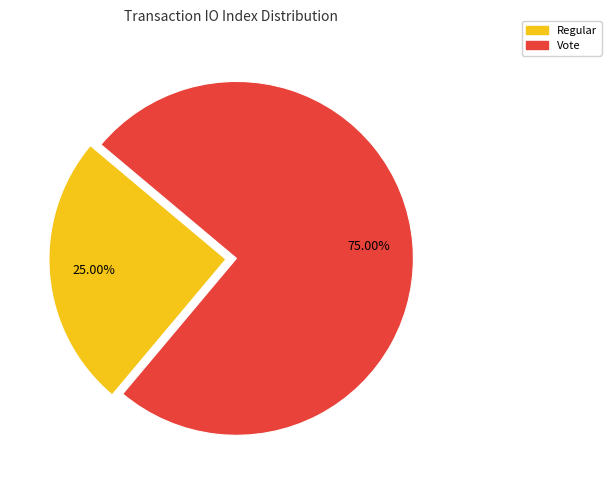

How much of the chart is everything except Regular?

75.0%